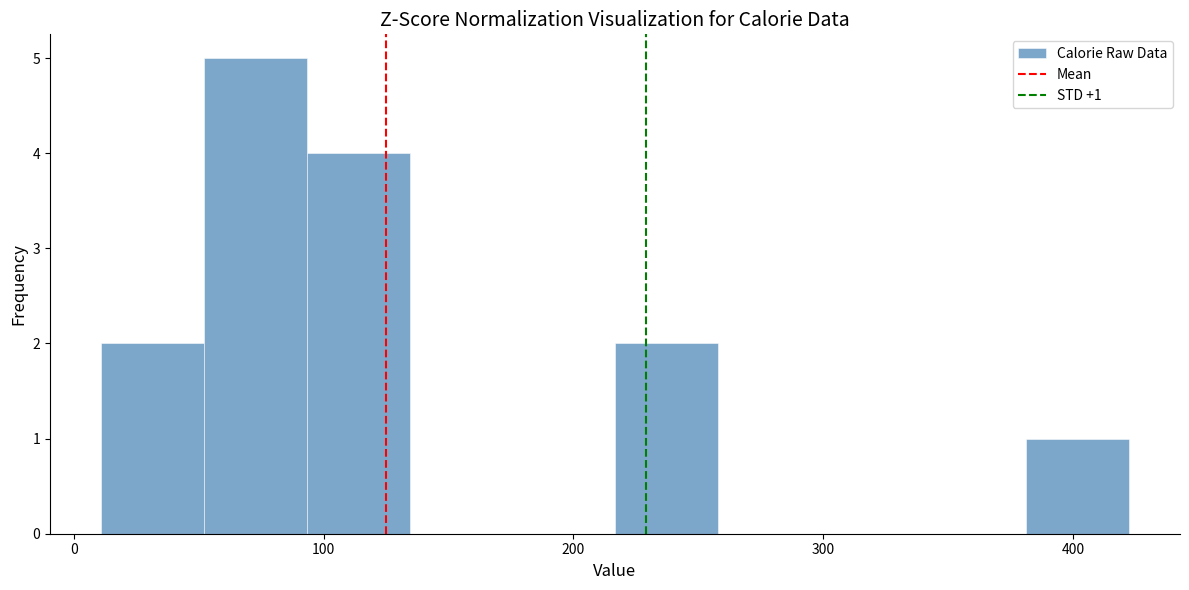

Over which range of the x-axis is the bar tallest?

50 to 90